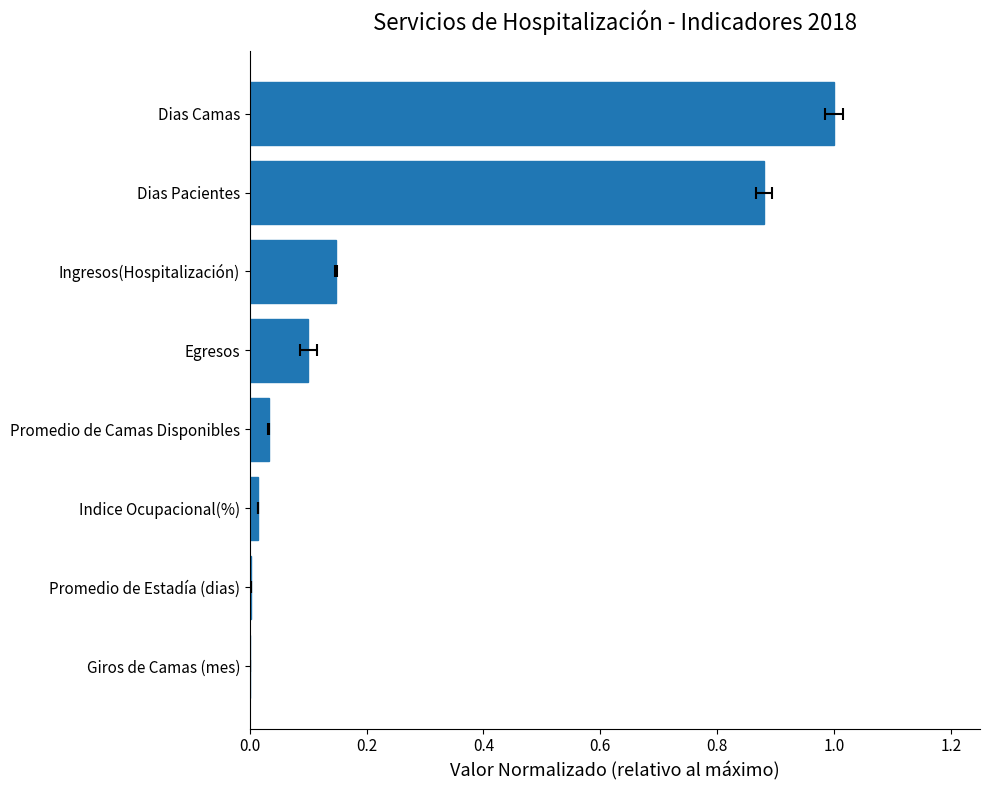

What is the sum of all values?

2.2